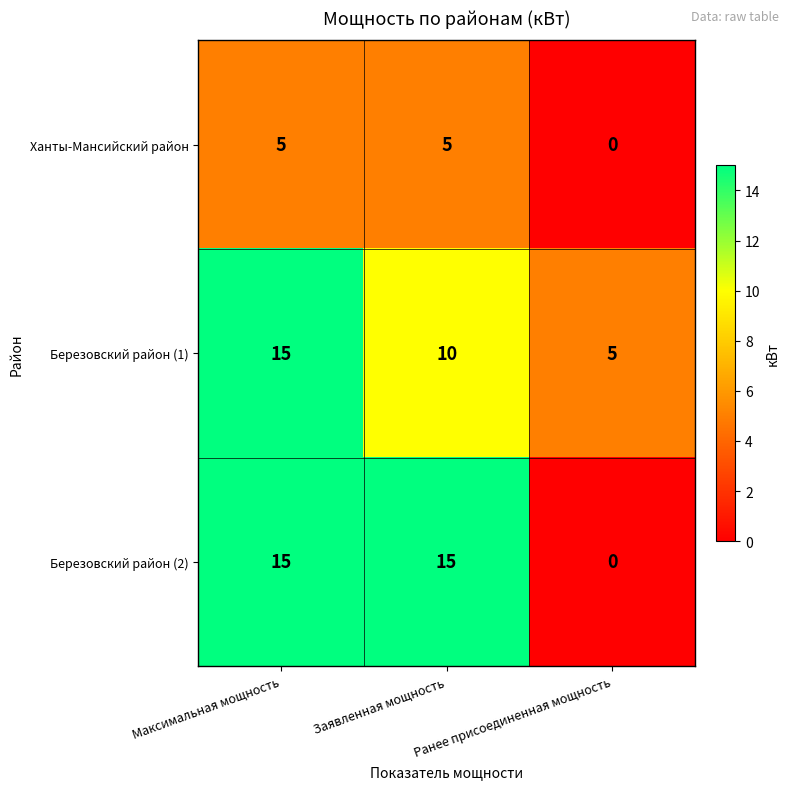

At how many categories does at least one series exceed 0?

3